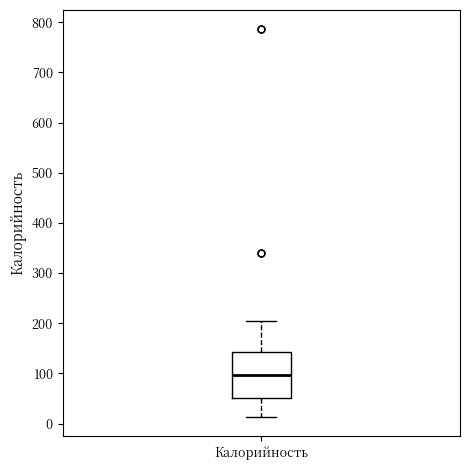

Transcribe this box plot: give where the median line is, the range the box spans, and where the two whiskers end, as read against the y-axis. The values are not printed on the chart, so give them approximately, as read against the axis.

median 100, box 50 to 140, whiskers 10 to 200